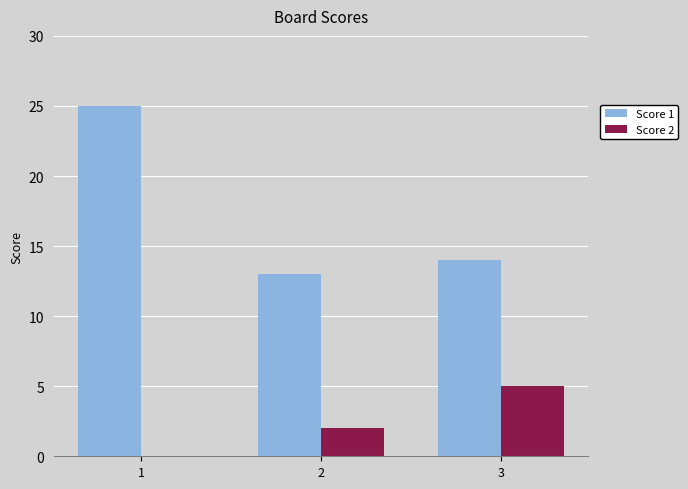

Which series changed the most between 1 and 2?

Score 1